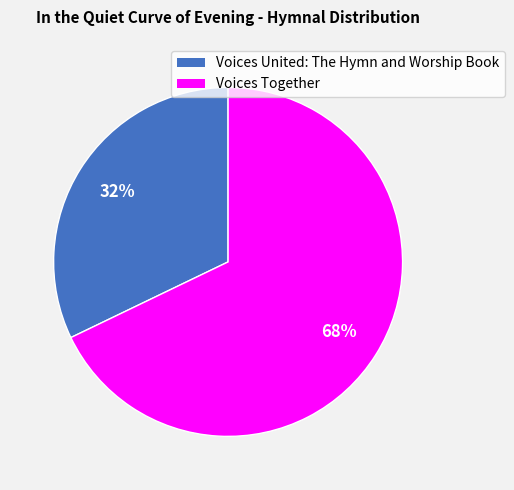

Which has a higher value, Voices United: The Hymn and Worship Book or Voices Together?

Voices Together